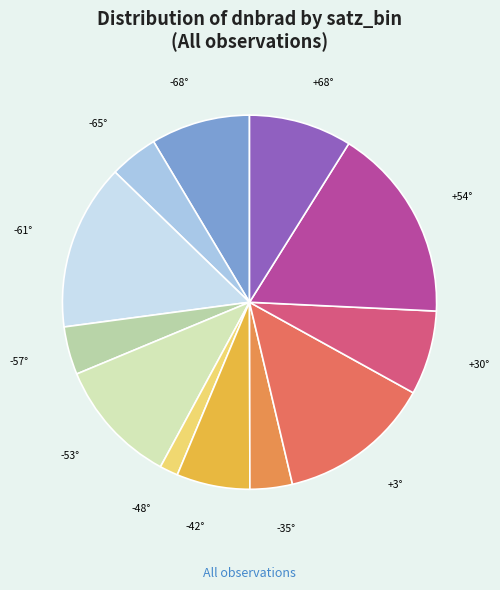

Count the number of slices in the pie.

12